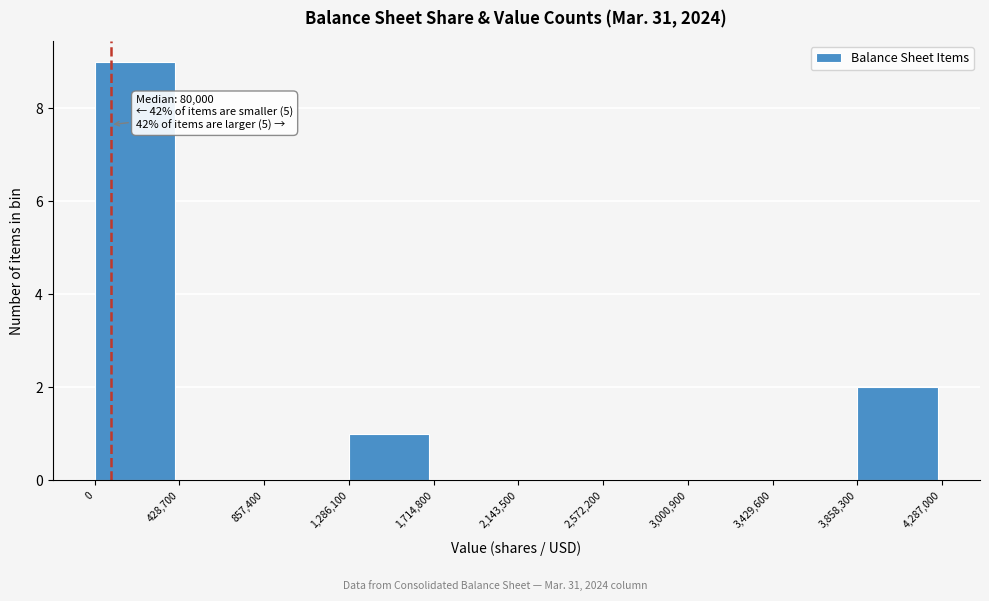

Which range on the x-axis has the tallest bar?

0 to 428,700